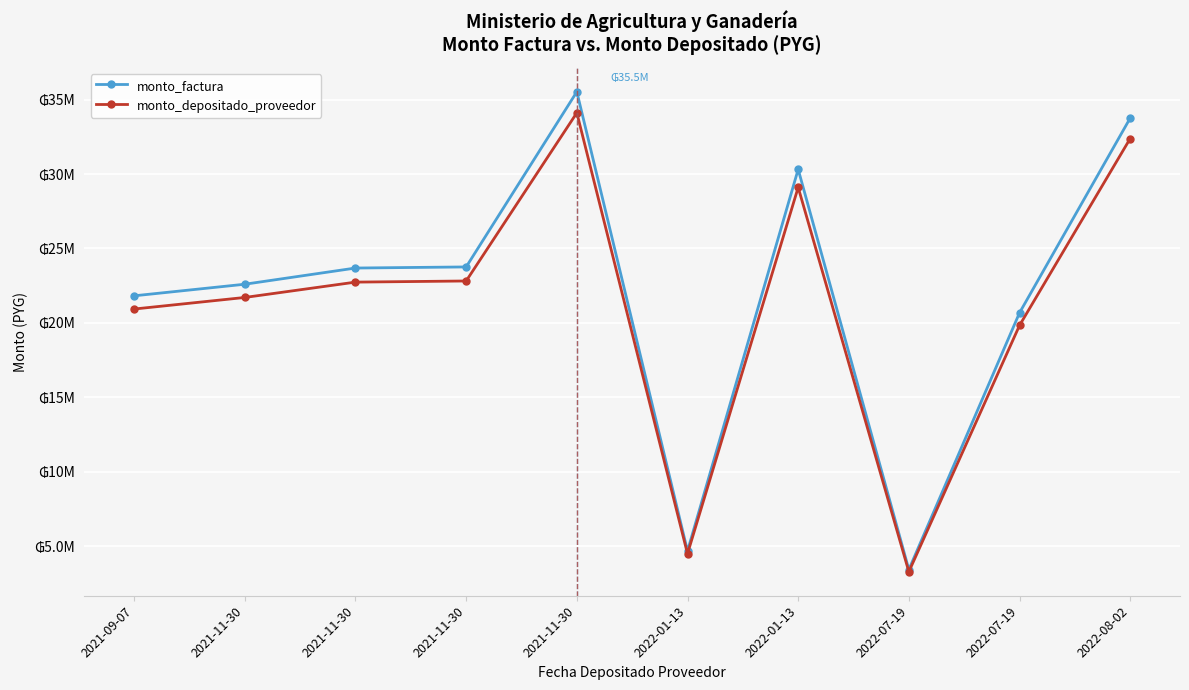

True or false: monto_factura and monto_depositado_proveedor intersect in this chart.

False